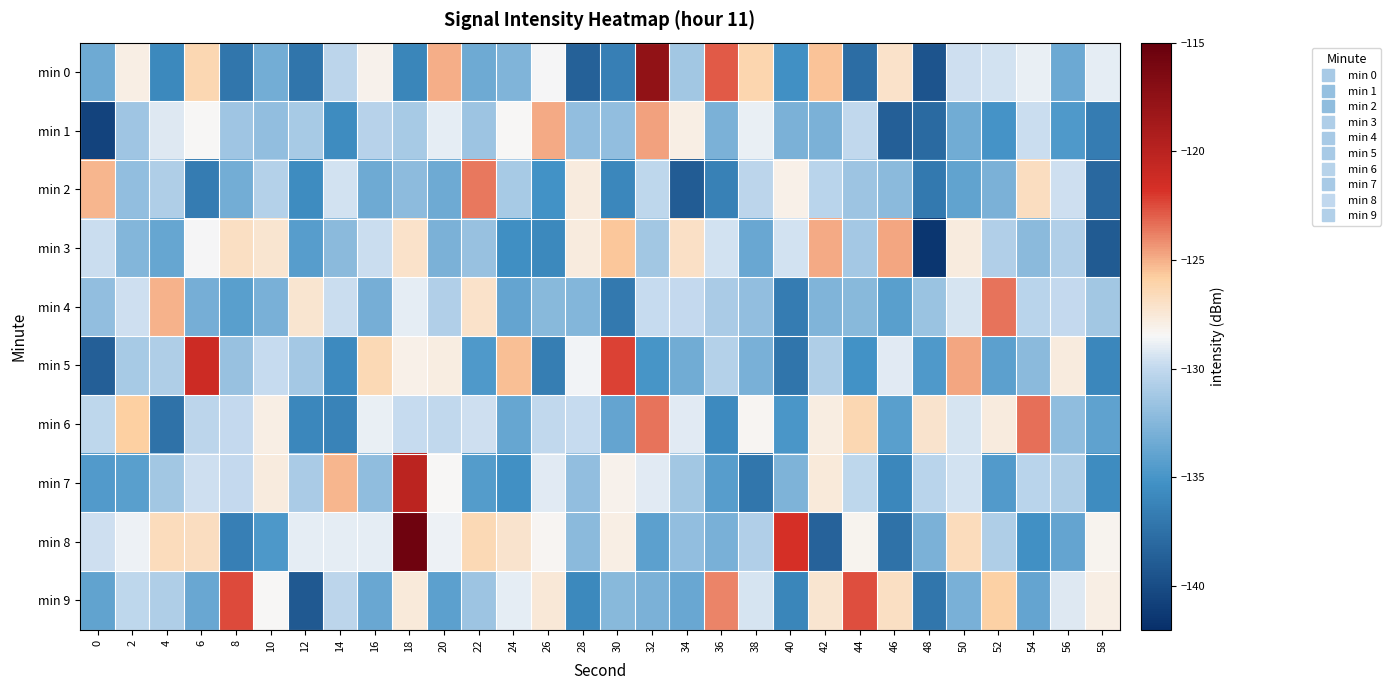

Rank the series at 12 from lowest to highest value.

min 9, min 0, min 6, min 2, min 3, min 5, min 1, min 7, min 8, min 4